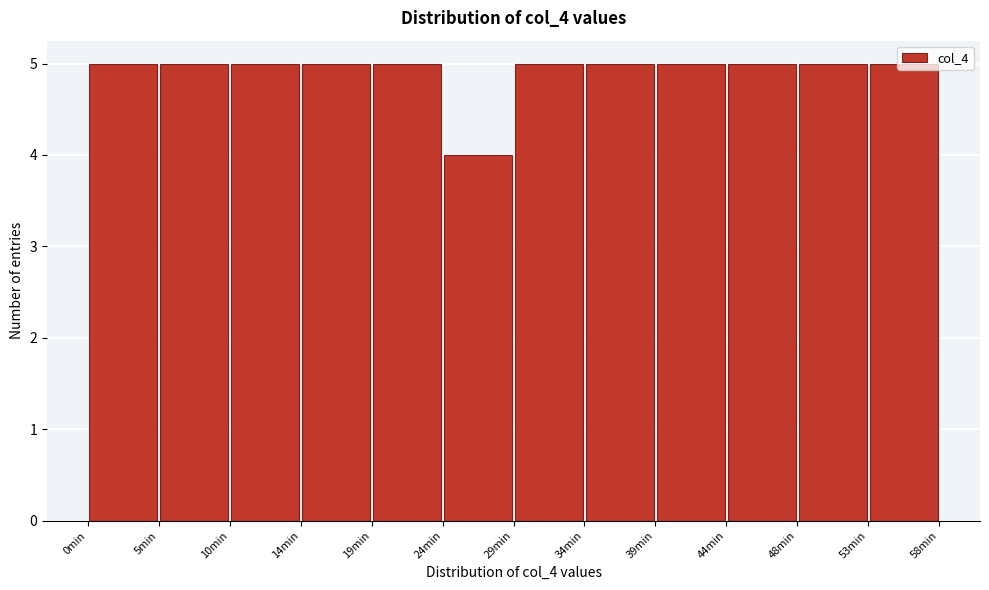

Reading left to right, list every bar in this chart as the range it spans on the x-axis followed by its height. Neither the bar edges nor the heights are printed on the chart, so give them approximately, as read against the axes.

0.0 to 5.0: 5
5.0 to 9.5: 5
9.5 to 14.5: 5
14.5 to 19.5: 5
19.5 to 24.0: 5
24.0 to 29.0: 4
29.0 to 34.0: 5
34.0 to 38.5: 5
38.5 to 43.5: 5
43.5 to 48.5: 5
48.5 to 53.0: 5
53.0 to 58.0: 5